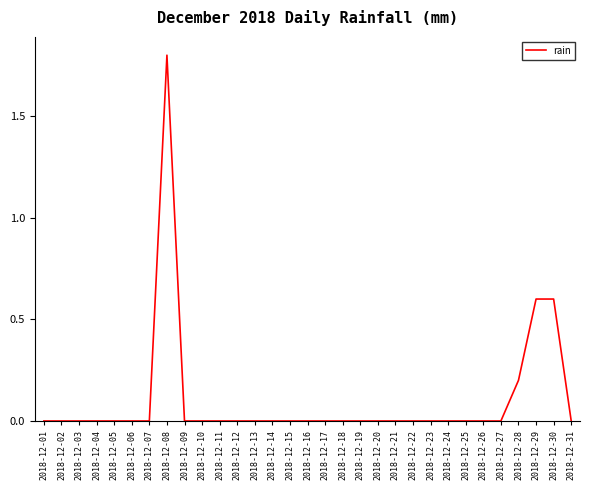

Which has a higher value, 2018-12-29 or 2018-12-31?

2018-12-29